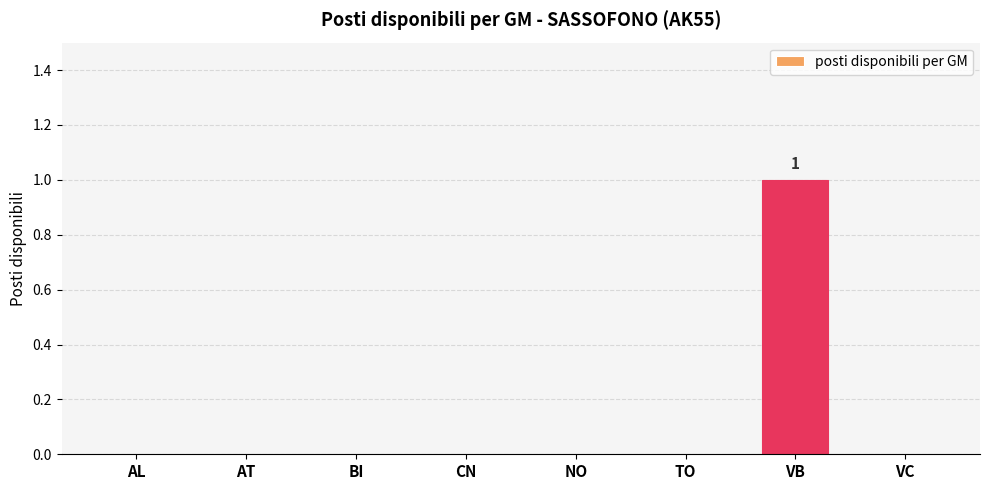

Which label corresponds to the largest value in the chart?

VB